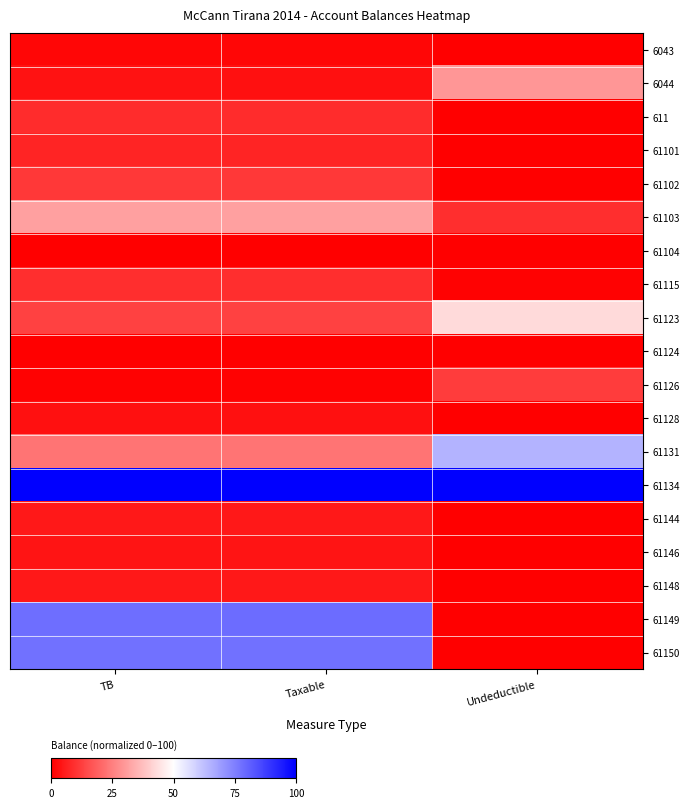

Which series has the largest total across all categories?

61134